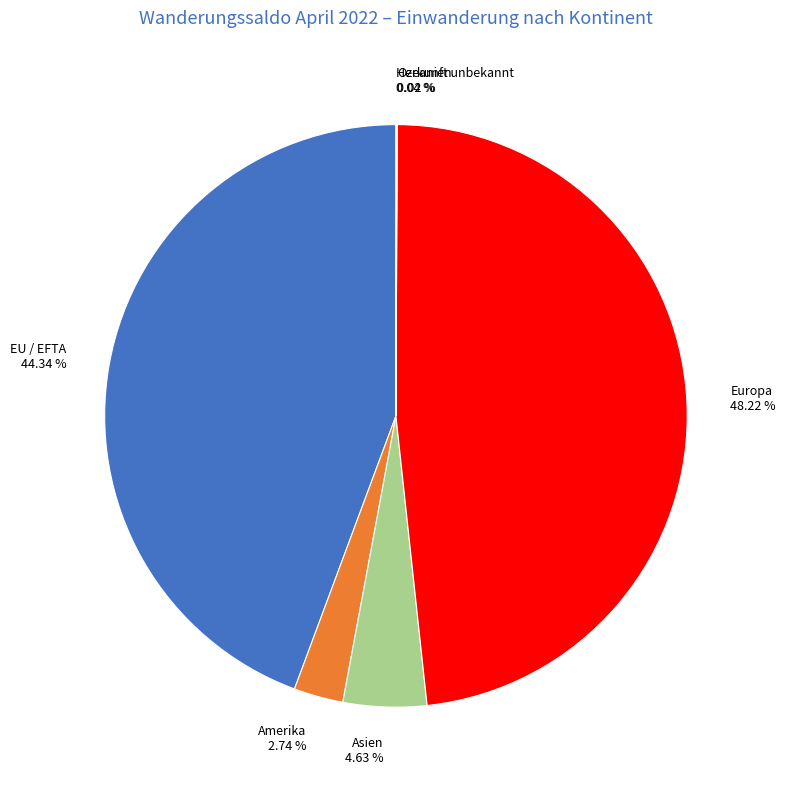

What is the ratio of the value at Europa to the value at Asien?

10.4